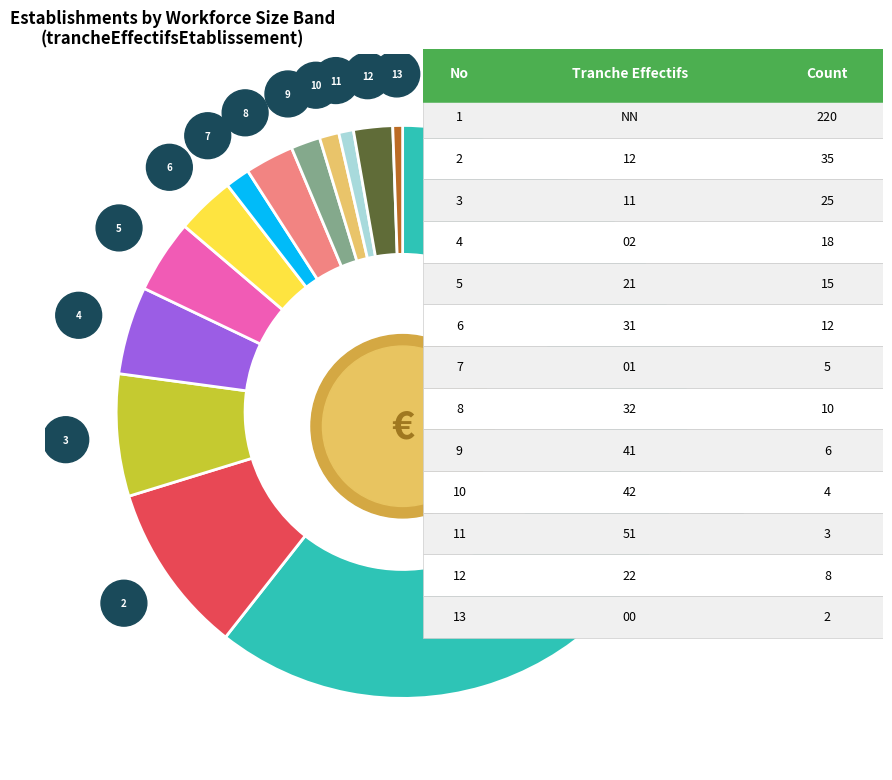

Which slice is the smallest?

00